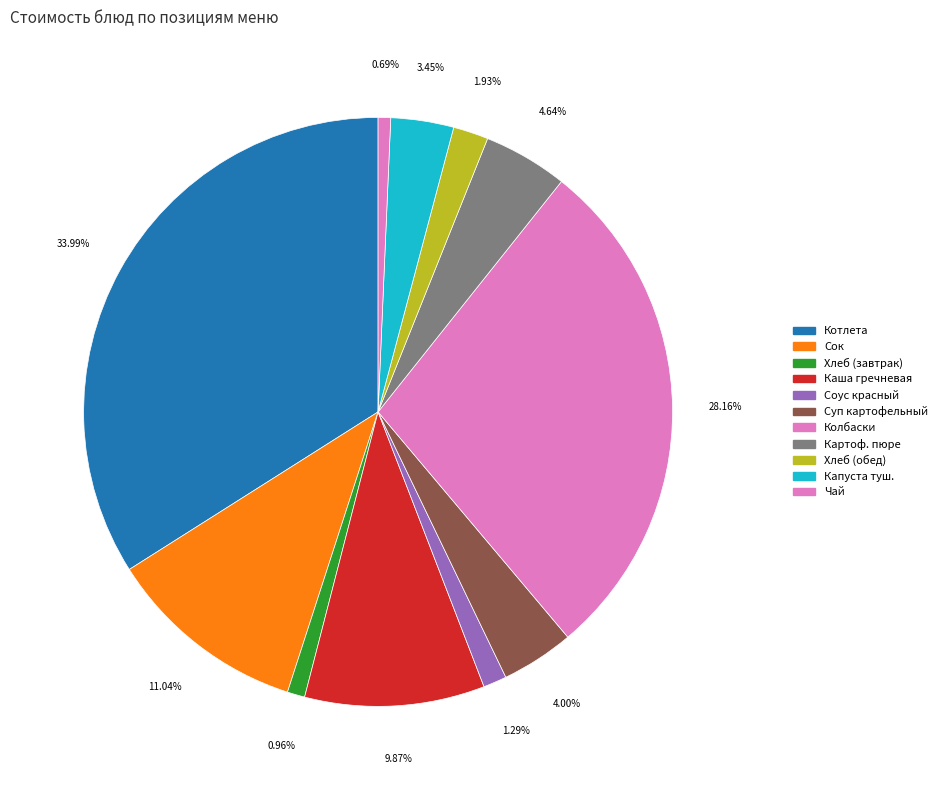

Count the number of slices in the pie.

11